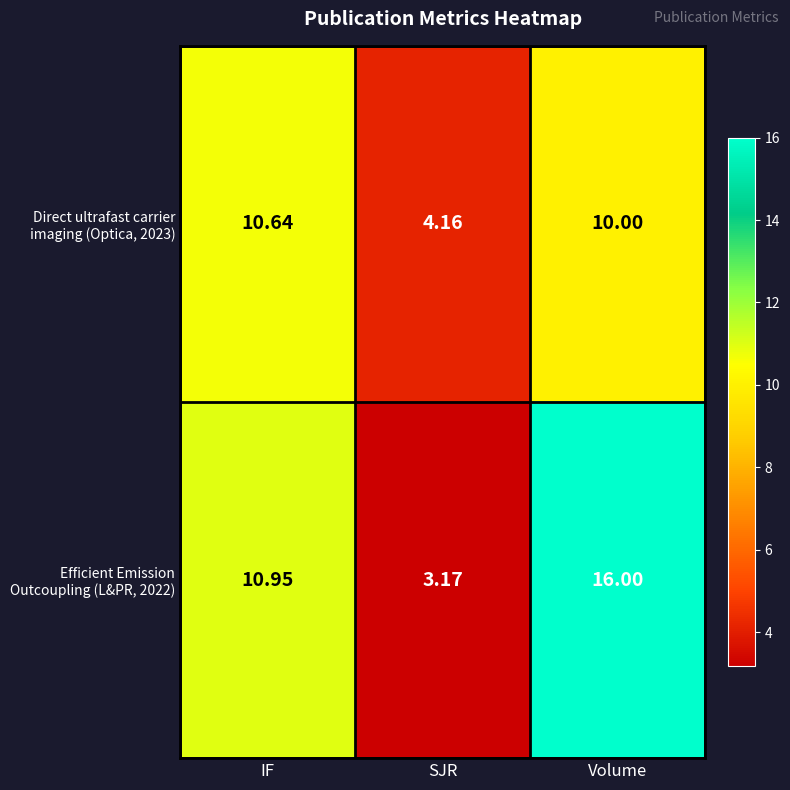

Which label corresponds to the smallest value in the chart?

SJR